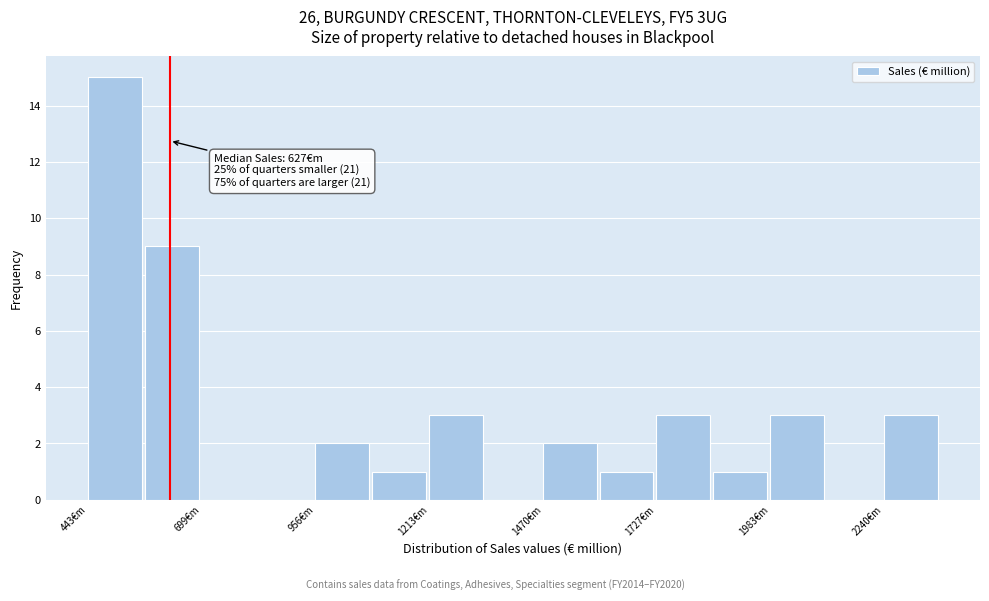

Read against the x-axis, roughly where is the centre of the tallest bar?

500